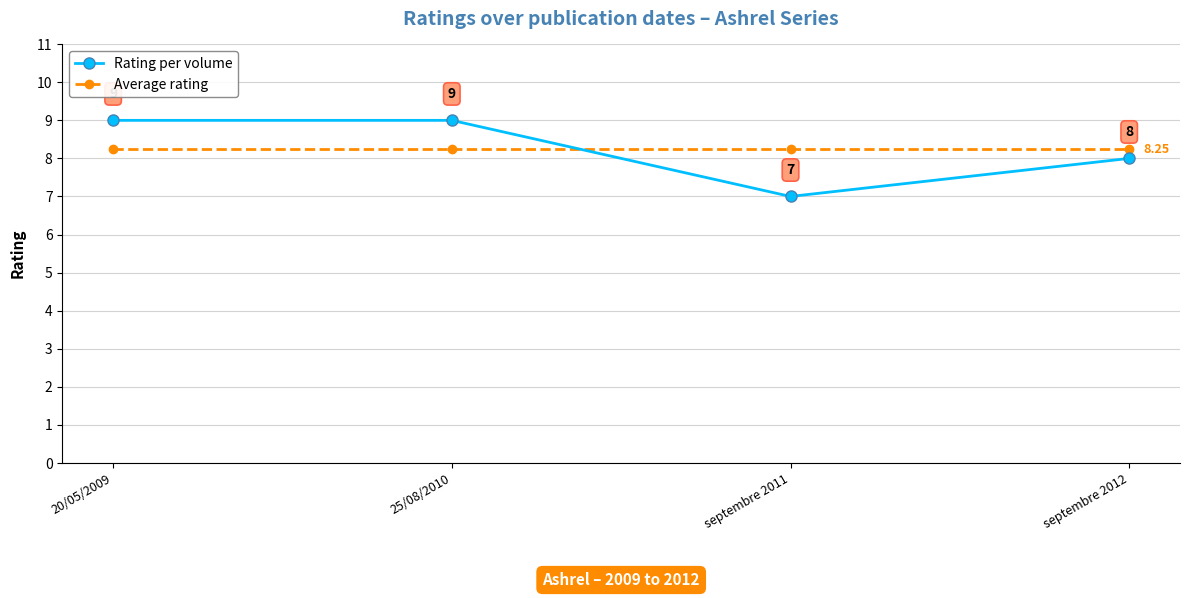

At 20/05/2009, list the series in order from smallest to largest.

Average rating, Rating per volume